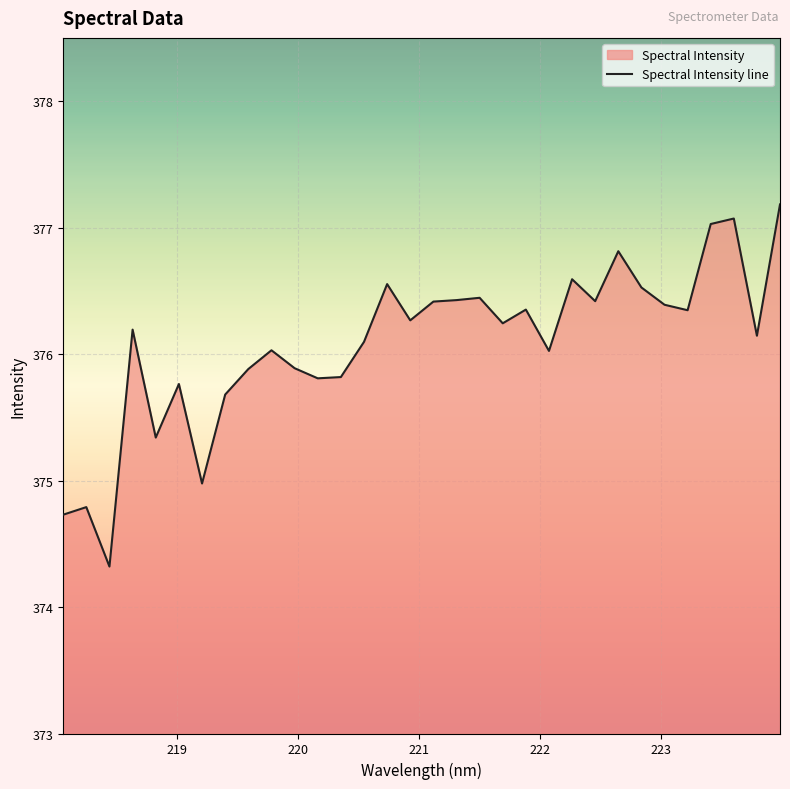

What is the minimum value shown in the chart?

374.3